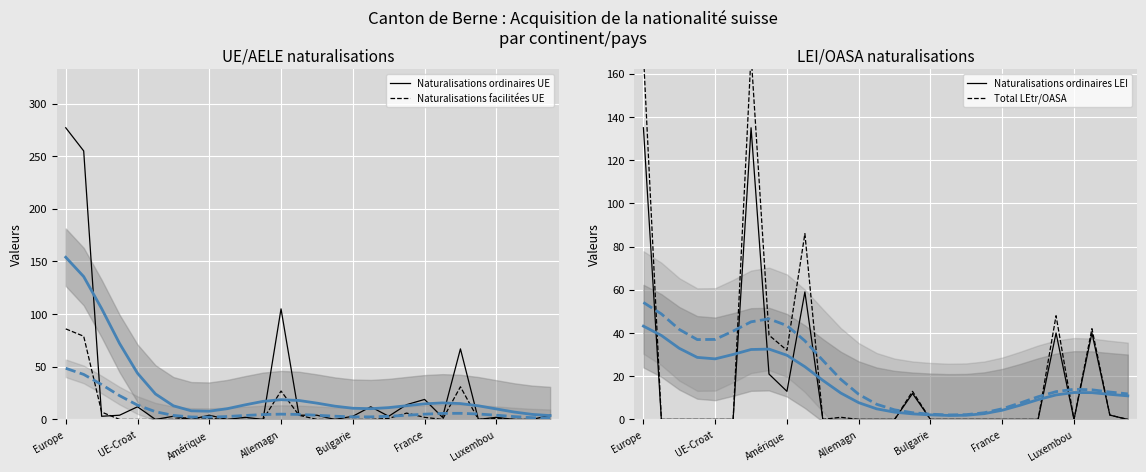

What position from the left is France?

6